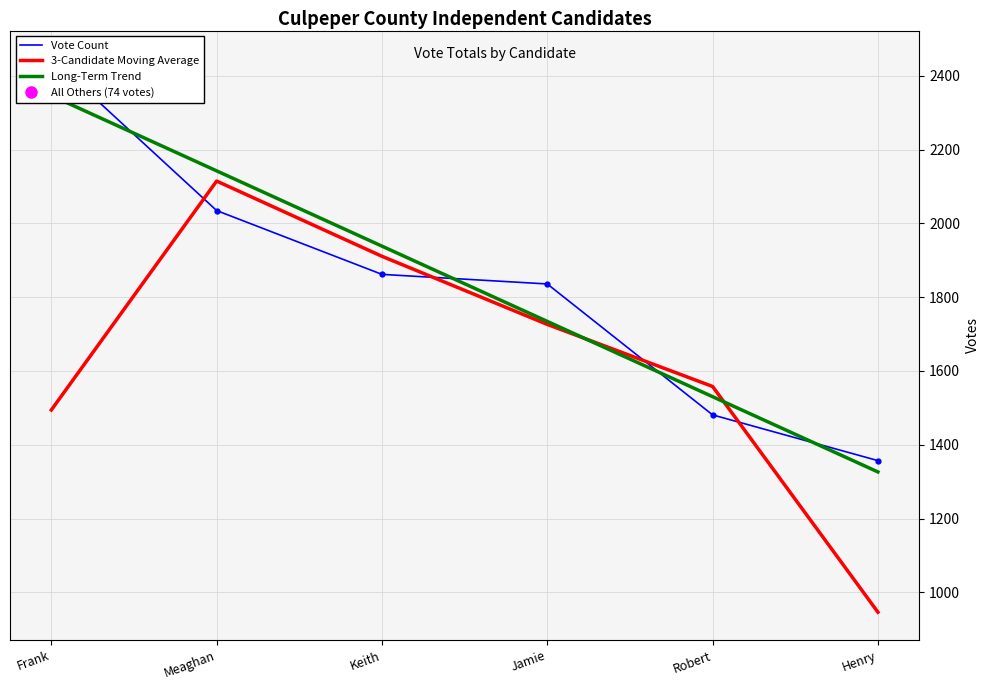

Reading left to right, transcribe all the data shown in this chart.

Vote Count: 2448.0	2035.0	1862.0	1836.0	1481.0	1357.0
3-Candidate Moving Average: 1494.3	2115.0	1911.0	1726.3	1558.0	946.0
Long-Term Trend: 2346.7	2142.6	1938.5	1734.5	1530.4	1326.3